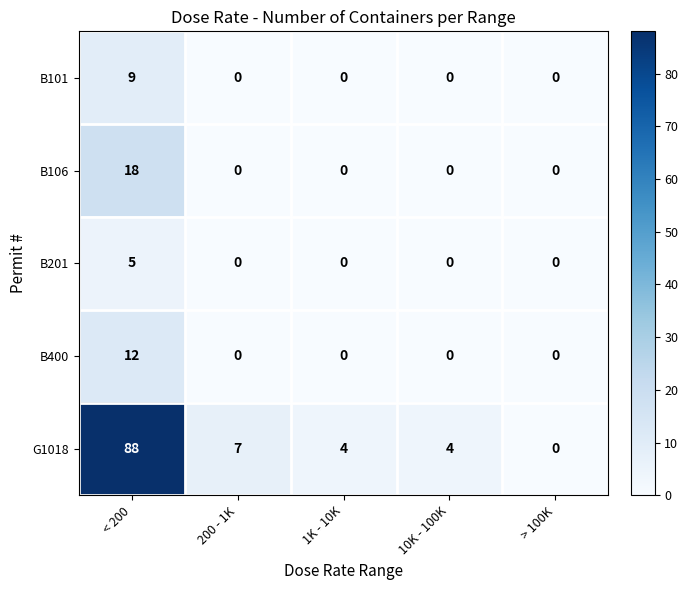

What is the spread (max minus min) of values at 200 - 1K?

7